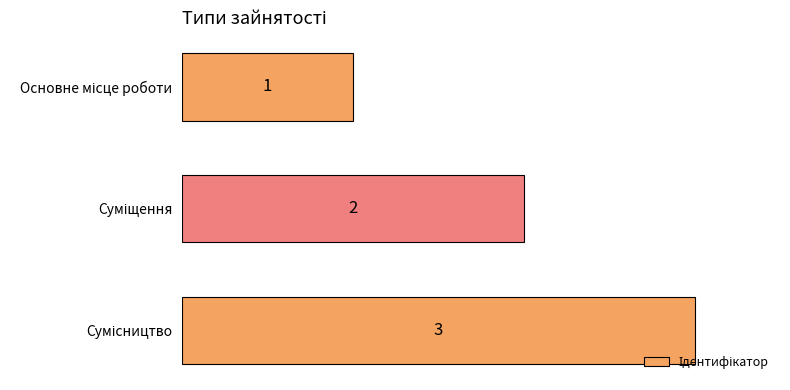

Count the values in the range 1 to 3.

3